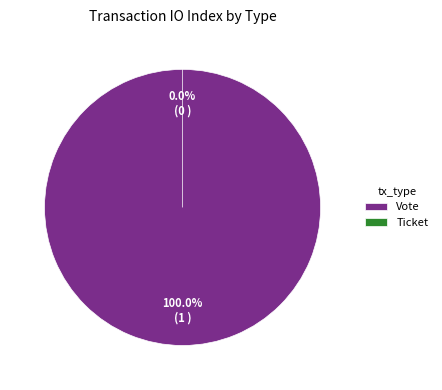

Does any single category account for the majority?

Yes